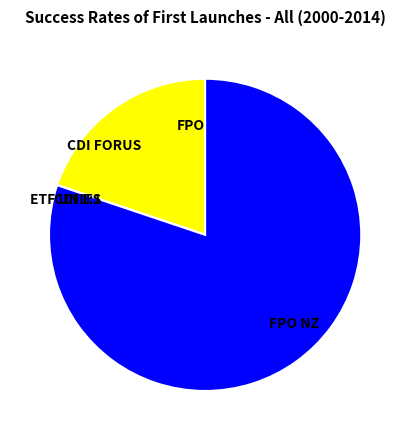

Is there any slice that represents more than half of the pie?

Yes